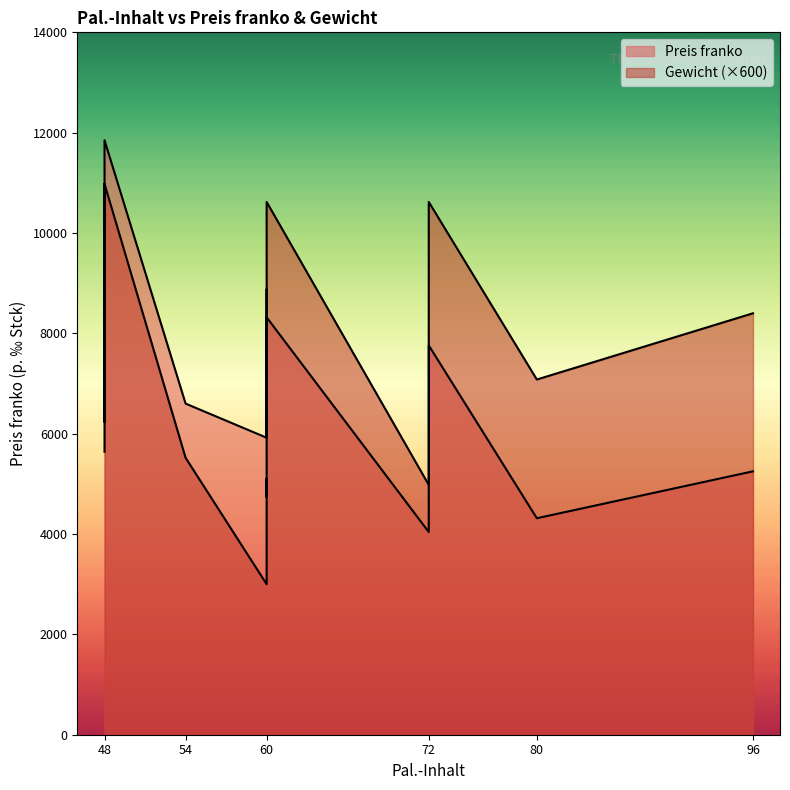

Reading left to right, list all the values displayed in this chart.

Preis franko: 6830	7290	8495	9505	6690	6965	8360	7635	8890	9045	10165	11850	6600	5920	6495	7550	8880	6390	7450	5950	6935	8320	4040	4620	5610	6475	7760	4315	5250
Gewicht: 5640	6780	8040	9420	6240	7560	8820	9420	10980	7860	9420	10980	5520	3000	3720	4320	5100	4740	5460	7920	9240	10620	4980	6540	7920	9240	10620	7080	8400